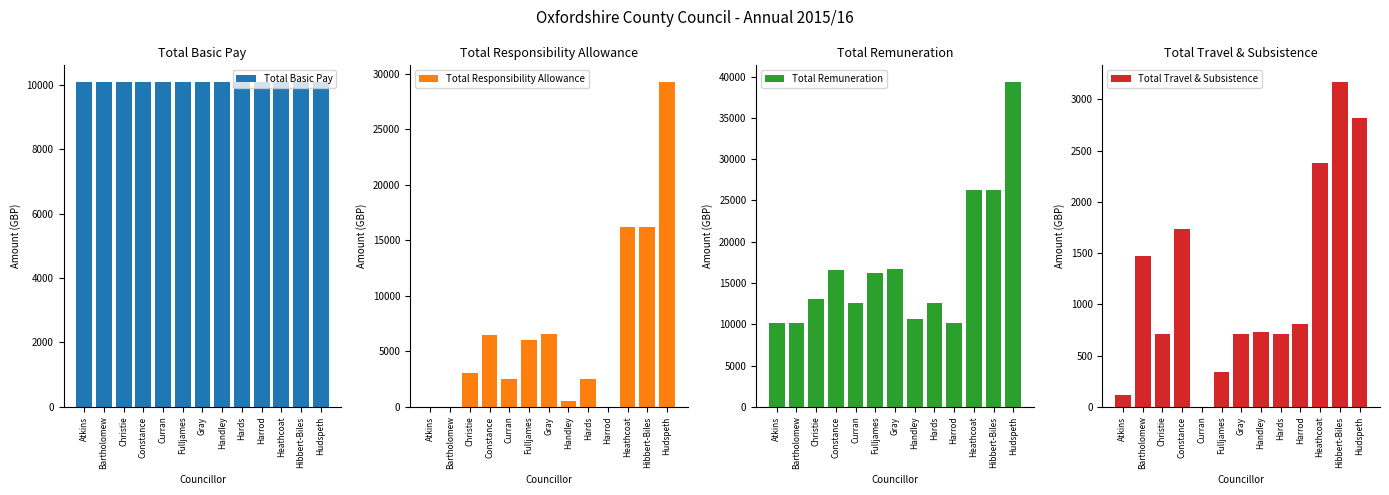

How many categories are shown in the chart?

13